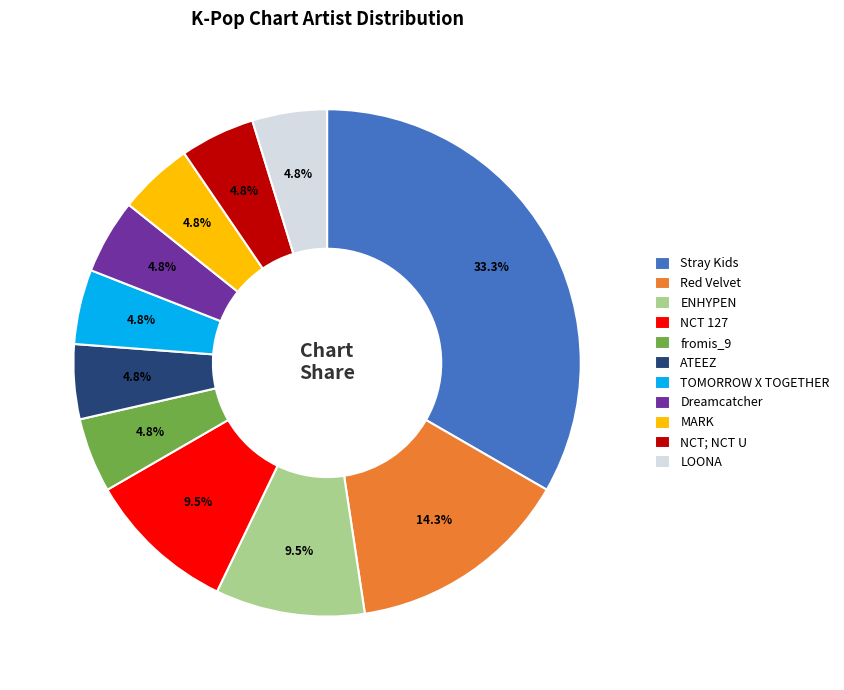

To the nearest percent, what percentage of the pie is NCT; NCT U?

5%